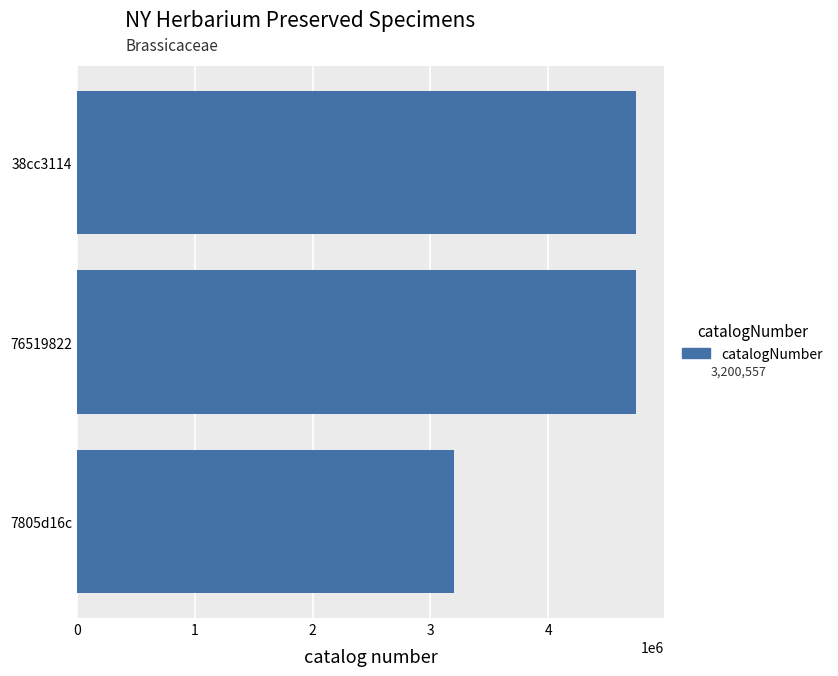

Is it true that the value at 38cc3114 is 4745059?

True